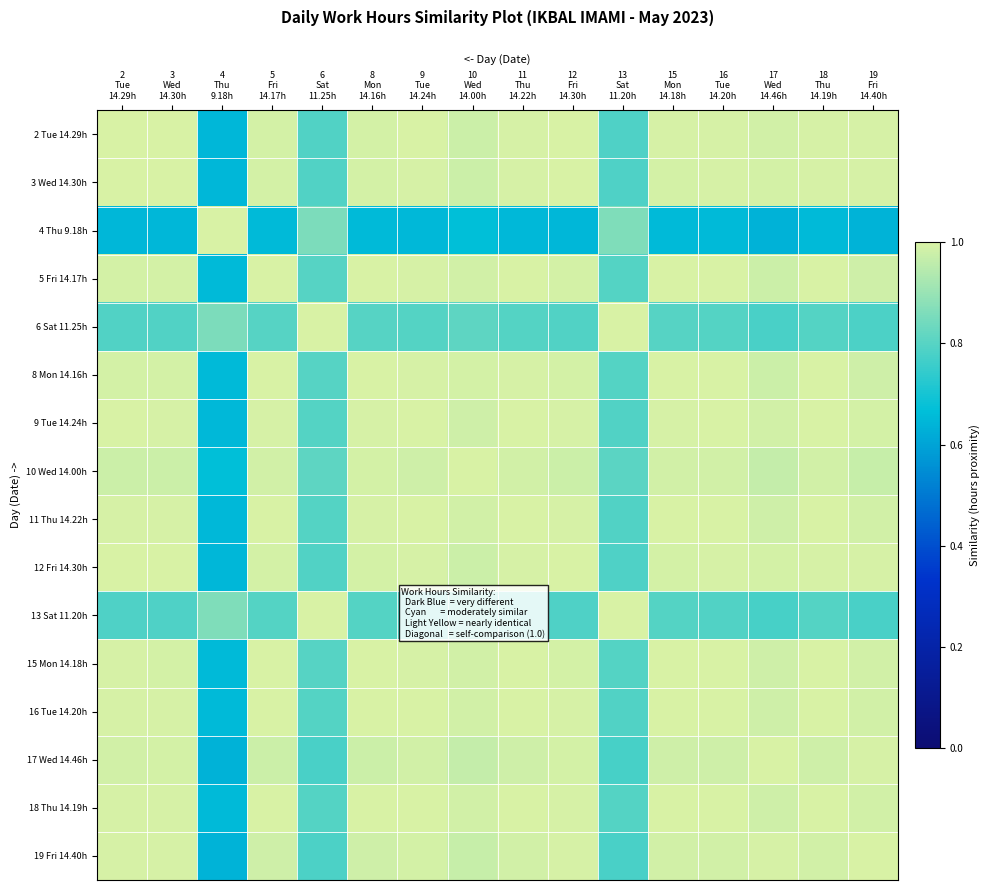

Reading left to right, extract all data points from this chart.

2 Tue 14.29h: 2
Tue
14.29h=1.0	3
Wed
14.30h=1.0	4
Thu
9.18h=0.6	5
Fri
14.17h=1.0	6
Sat
11.25h=0.8	8
Mon
14.16h=1.0	9
Tue
14.24h=1.0	10
Wed
14.00h=1.0	11
Thu
14.22h=1.0	12
Fri
14.30h=1.0	13
Sat
11.20h=0.8	15
Mon
14.18h=1.0	16
Tue
14.20h=1.0	17
Wed
14.46h=1.0	18
Thu
14.19h=1.0	19
Fri
14.40h=1.0
3 Wed 14.30h: 2
Tue
14.29h=1.0	3
Wed
14.30h=1.0	4
Thu
9.18h=0.6	5
Fri
14.17h=1.0	6
Sat
11.25h=0.8	8
Mon
14.16h=1.0	9
Tue
14.24h=1.0	10
Wed
14.00h=1.0	11
Thu
14.22h=1.0	12
Fri
14.30h=1.0	13
Sat
11.20h=0.8	15
Mon
14.18h=1.0	16
Tue
14.20h=1.0	17
Wed
14.46h=1.0	18
Thu
14.19h=1.0	19
Fri
14.40h=1.0
4 Thu 9.18h: 2
Tue
14.29h=0.6	3
Wed
14.30h=0.6	4
Thu
9.18h=1.0	5
Fri
14.17h=0.7	6
Sat
11.25h=0.9	8
Mon
14.16h=0.7	9
Tue
14.24h=0.7	10
Wed
14.00h=0.7	11
Thu
14.22h=0.7	12
Fri
14.30h=0.6	13
Sat
11.20h=0.9	15
Mon
14.18h=0.7	16
Tue
14.20h=0.7	17
Wed
14.46h=0.6	18
Thu
14.19h=0.7	19
Fri
14.40h=0.6
5 Fri 14.17h: 2
Tue
14.29h=1.0	3
Wed
14.30h=1.0	4
Thu
9.18h=0.7	5
Fri
14.17h=1.0	6
Sat
11.25h=0.8	8
Mon
14.16h=1.0	9
Tue
14.24h=1.0	10
Wed
14.00h=1.0	11
Thu
14.22h=1.0	12
Fri
14.30h=1.0	13
Sat
11.20h=0.8	15
Mon
14.18h=1.0	16
Tue
14.20h=1.0	17
Wed
14.46h=1.0	18
Thu
14.19h=1.0	19
Fri
14.40h=1.0
6 Sat 11.25h: 2
Tue
14.29h=0.8	3
Wed
14.30h=0.8	4
Thu
9.18h=0.9	5
Fri
14.17h=0.8	6
Sat
11.25h=1.0	8
Mon
14.16h=0.8	9
Tue
14.24h=0.8	10
Wed
14.00h=0.8	11
Thu
14.22h=0.8	12
Fri
14.30h=0.8	13
Sat
11.20h=1.0	15
Mon
14.18h=0.8	16
Tue
14.20h=0.8	17
Wed
14.46h=0.8	18
Thu
14.19h=0.8	19
Fri
14.40h=0.8
8 Mon 14.16h: 2
Tue
14.29h=1.0	3
Wed
14.30h=1.0	4
Thu
9.18h=0.7	5
Fri
14.17h=1.0	6
Sat
11.25h=0.8	8
Mon
14.16h=1.0	9
Tue
14.24h=1.0	10
Wed
14.00h=1.0	11
Thu
14.22h=1.0	12
Fri
14.30h=1.0	13
Sat
11.20h=0.8	15
Mon
14.18h=1.0	16
Tue
14.20h=1.0	17
Wed
14.46h=1.0	18
Thu
14.19h=1.0	19
Fri
14.40h=1.0
9 Tue 14.24h: 2
Tue
14.29h=1.0	3
Wed
14.30h=1.0	4
Thu
9.18h=0.7	5
Fri
14.17h=1.0	6
Sat
11.25h=0.8	8
Mon
14.16h=1.0	9
Tue
14.24h=1.0	10
Wed
14.00h=1.0	11
Thu
14.22h=1.0	12
Fri
14.30h=1.0	13
Sat
11.20h=0.8	15
Mon
14.18h=1.0	16
Tue
14.20h=1.0	17
Wed
14.46h=1.0	18
Thu
14.19h=1.0	19
Fri
14.40h=1.0
10 Wed 14.00h: 2
Tue
14.29h=1.0	3
Wed
14.30h=1.0	4
Thu
9.18h=0.7	5
Fri
14.17h=1.0	6
Sat
11.25h=0.8	8
Mon
14.16h=1.0	9
Tue
14.24h=1.0	10
Wed
14.00h=1.0	11
Thu
14.22h=1.0	12
Fri
14.30h=1.0	13
Sat
11.20h=0.8	15
Mon
14.18h=1.0	16
Tue
14.20h=1.0	17
Wed
14.46h=1.0	18
Thu
14.19h=1.0	19
Fri
14.40h=1.0
11 Thu 14.22h: 2
Tue
14.29h=1.0	3
Wed
14.30h=1.0	4
Thu
9.18h=0.7	5
Fri
14.17h=1.0	6
Sat
11.25h=0.8	8
Mon
14.16h=1.0	9
Tue
14.24h=1.0	10
Wed
14.00h=1.0	11
Thu
14.22h=1.0	12
Fri
14.30h=1.0	13
Sat
11.20h=0.8	15
Mon
14.18h=1.0	16
Tue
14.20h=1.0	17
Wed
14.46h=1.0	18
Thu
14.19h=1.0	19
Fri
14.40h=1.0
12 Fri 14.30h: 2
Tue
14.29h=1.0	3
Wed
14.30h=1.0	4
Thu
9.18h=0.6	5
Fri
14.17h=1.0	6
Sat
11.25h=0.8	8
Mon
14.16h=1.0	9
Tue
14.24h=1.0	10
Wed
14.00h=1.0	11
Thu
14.22h=1.0	12
Fri
14.30h=1.0	13
Sat
11.20h=0.8	15
Mon
14.18h=1.0	16
Tue
14.20h=1.0	17
Wed
14.46h=1.0	18
Thu
14.19h=1.0	19
Fri
14.40h=1.0
13 Sat 11.20h: 2
Tue
14.29h=0.8	3
Wed
14.30h=0.8	4
Thu
9.18h=0.9	5
Fri
14.17h=0.8	6
Sat
11.25h=1.0	8
Mon
14.16h=0.8	9
Tue
14.24h=0.8	10
Wed
14.00h=0.8	11
Thu
14.22h=0.8	12
Fri
14.30h=0.8	13
Sat
11.20h=1.0	15
Mon
14.18h=0.8	16
Tue
14.20h=0.8	17
Wed
14.46h=0.8	18
Thu
14.19h=0.8	19
Fri
14.40h=0.8
15 Mon 14.18h: 2
Tue
14.29h=1.0	3
Wed
14.30h=1.0	4
Thu
9.18h=0.7	5
Fri
14.17h=1.0	6
Sat
11.25h=0.8	8
Mon
14.16h=1.0	9
Tue
14.24h=1.0	10
Wed
14.00h=1.0	11
Thu
14.22h=1.0	12
Fri
14.30h=1.0	13
Sat
11.20h=0.8	15
Mon
14.18h=1.0	16
Tue
14.20h=1.0	17
Wed
14.46h=1.0	18
Thu
14.19h=1.0	19
Fri
14.40h=1.0
16 Tue 14.20h: 2
Tue
14.29h=1.0	3
Wed
14.30h=1.0	4
Thu
9.18h=0.7	5
Fri
14.17h=1.0	6
Sat
11.25h=0.8	8
Mon
14.16h=1.0	9
Tue
14.24h=1.0	10
Wed
14.00h=1.0	11
Thu
14.22h=1.0	12
Fri
14.30h=1.0	13
Sat
11.20h=0.8	15
Mon
14.18h=1.0	16
Tue
14.20h=1.0	17
Wed
14.46h=1.0	18
Thu
14.19h=1.0	19
Fri
14.40h=1.0
17 Wed 14.46h: 2
Tue
14.29h=1.0	3
Wed
14.30h=1.0	4
Thu
9.18h=0.6	5
Fri
14.17h=1.0	6
Sat
11.25h=0.8	8
Mon
14.16h=1.0	9
Tue
14.24h=1.0	10
Wed
14.00h=1.0	11
Thu
14.22h=1.0	12
Fri
14.30h=1.0	13
Sat
11.20h=0.8	15
Mon
14.18h=1.0	16
Tue
14.20h=1.0	17
Wed
14.46h=1.0	18
Thu
14.19h=1.0	19
Fri
14.40h=1.0
18 Thu 14.19h: 2
Tue
14.29h=1.0	3
Wed
14.30h=1.0	4
Thu
9.18h=0.7	5
Fri
14.17h=1.0	6
Sat
11.25h=0.8	8
Mon
14.16h=1.0	9
Tue
14.24h=1.0	10
Wed
14.00h=1.0	11
Thu
14.22h=1.0	12
Fri
14.30h=1.0	13
Sat
11.20h=0.8	15
Mon
14.18h=1.0	16
Tue
14.20h=1.0	17
Wed
14.46h=1.0	18
Thu
14.19h=1.0	19
Fri
14.40h=1.0
19 Fri 14.40h: 2
Tue
14.29h=1.0	3
Wed
14.30h=1.0	4
Thu
9.18h=0.6	5
Fri
14.17h=1.0	6
Sat
11.25h=0.8	8
Mon
14.16h=1.0	9
Tue
14.24h=1.0	10
Wed
14.00h=1.0	11
Thu
14.22h=1.0	12
Fri
14.30h=1.0	13
Sat
11.20h=0.8	15
Mon
14.18h=1.0	16
Tue
14.20h=1.0	17
Wed
14.46h=1.0	18
Thu
14.19h=1.0	19
Fri
14.40h=1.0